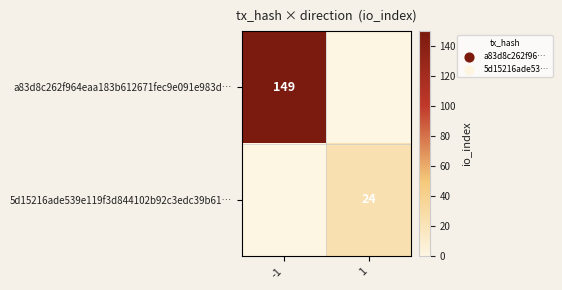

True or false: 5d15216ade539e119f3d844102b92c3edc39b61… has a value of 24 at 1.

True